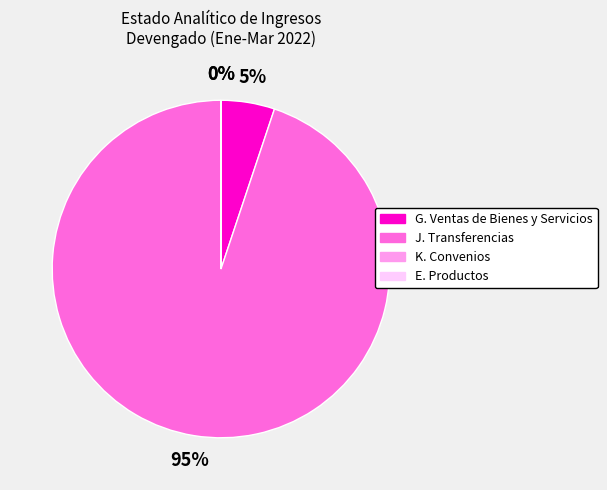

Does any single category account for the majority?

Yes